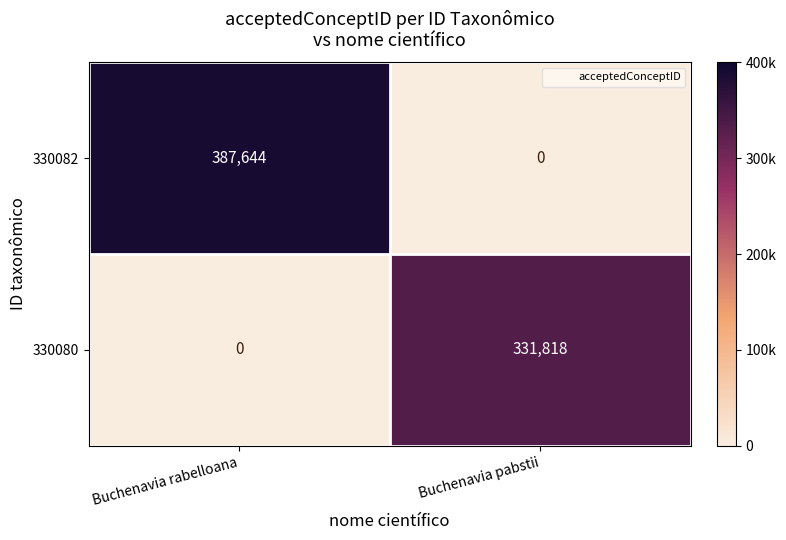

What is the maximum value shown in the chart?

387644